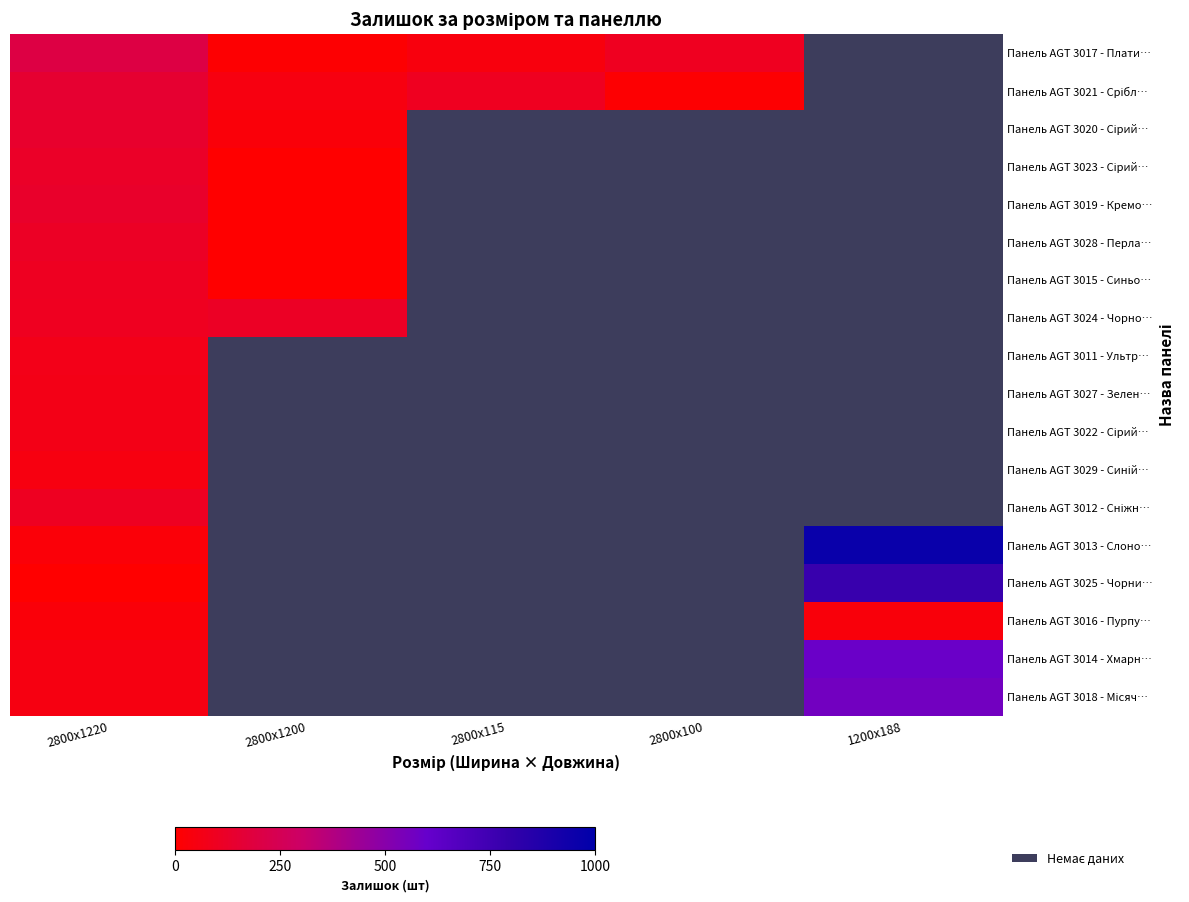

Which label corresponds to the smallest value in the chart?

2800x1200